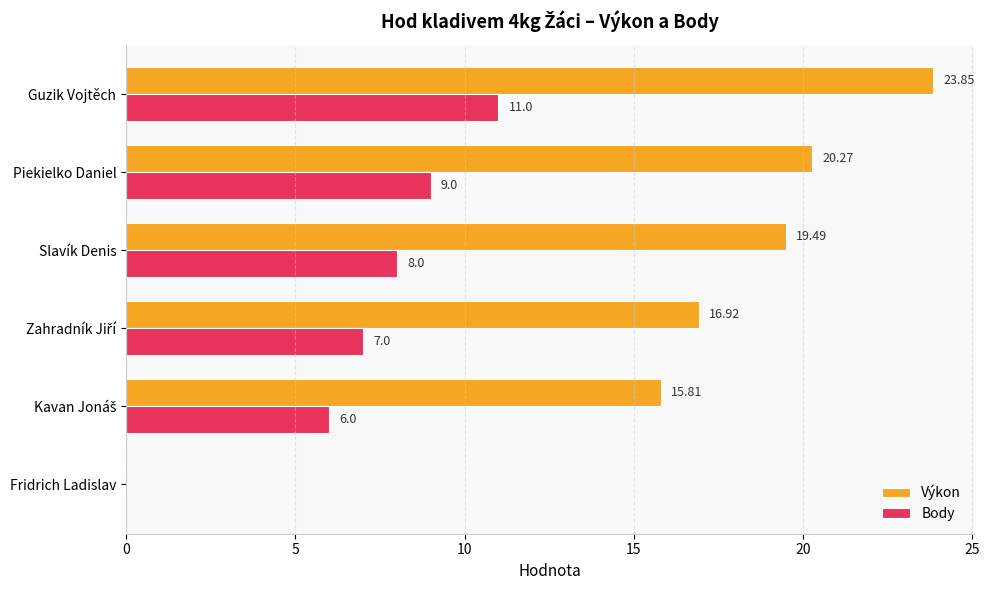

Which series changed the most between Guzik Vojtěch and Piekielko Daniel?

Výkon